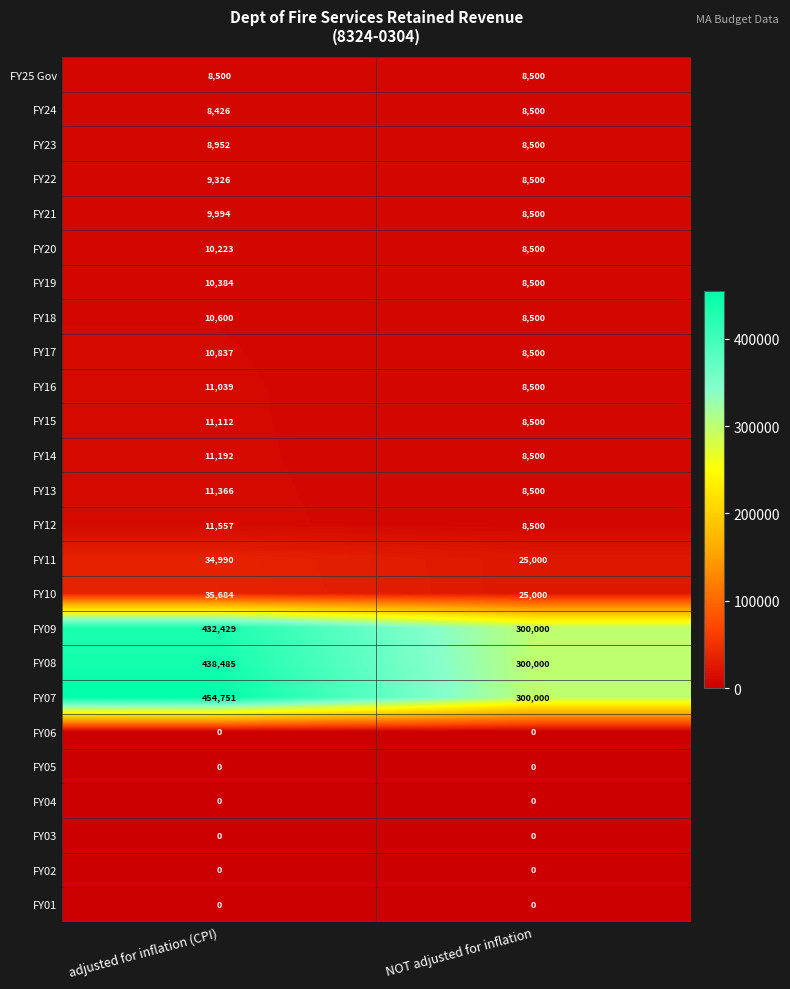

Rank the categories by FY11 value from highest to lowest.

adjusted for inflation (CPI), NOT adjusted for inflation